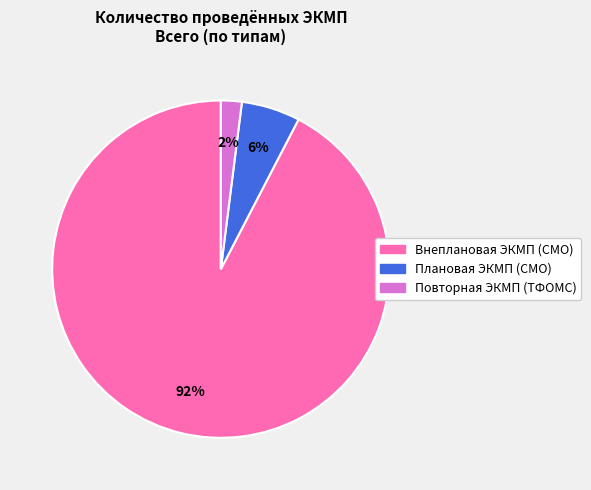

Which category has the smallest portion of the pie?

Повторная ЭКМП (ТФОМС)